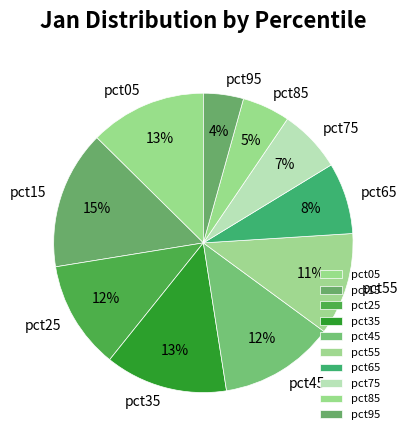

Combined, do pct95 and pct35 account for over 50%?

No